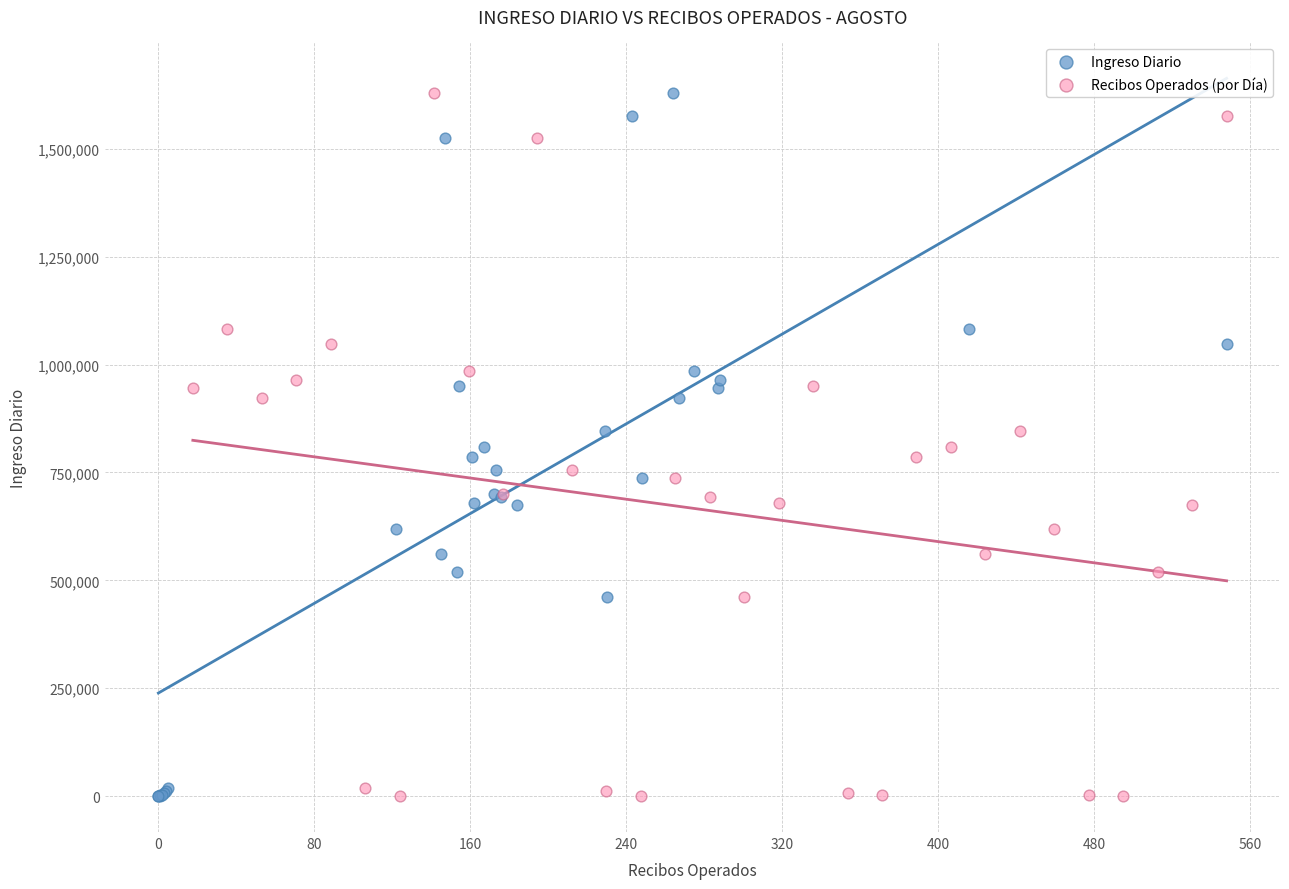

What are all the series names shown in the legend?

Ingreso Diario, Recibos Operados (por Día)